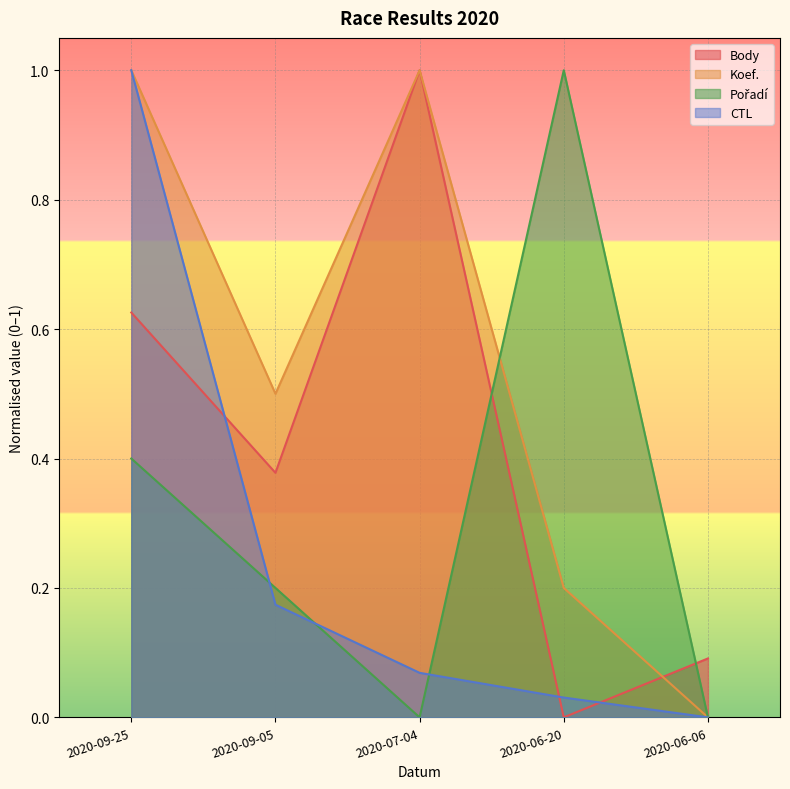

True or false: Pořadí and CTL intersect in this chart.

True